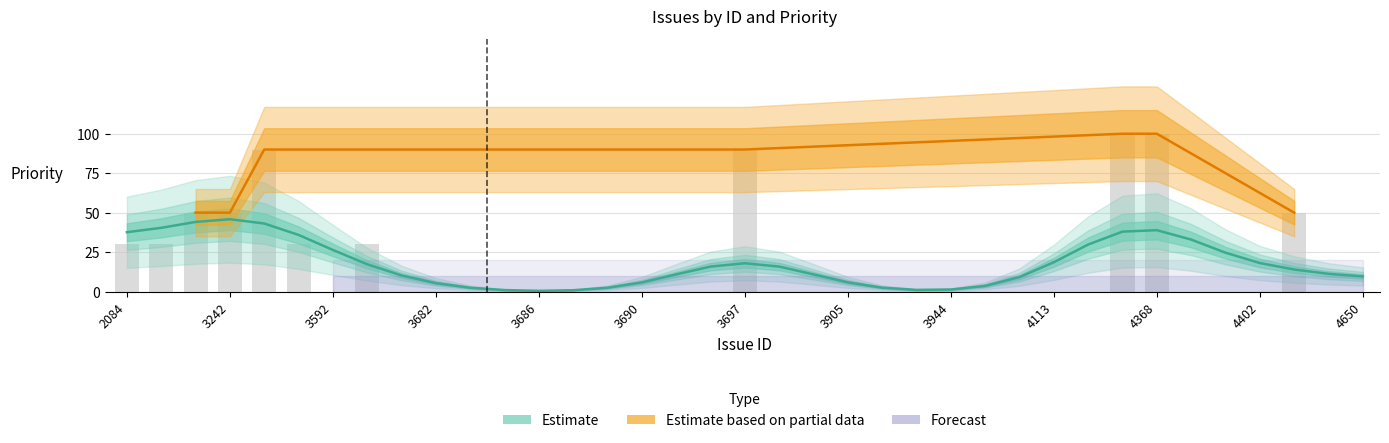

What is the sum of all values?

650